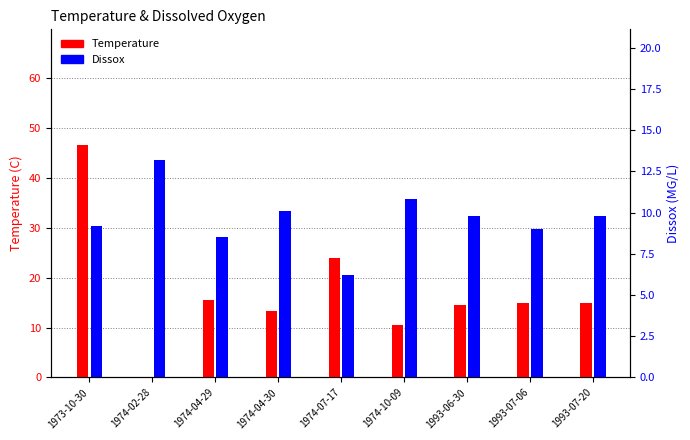

True or false: Dissox has a value of 16.2 at 1993-07-20.

False